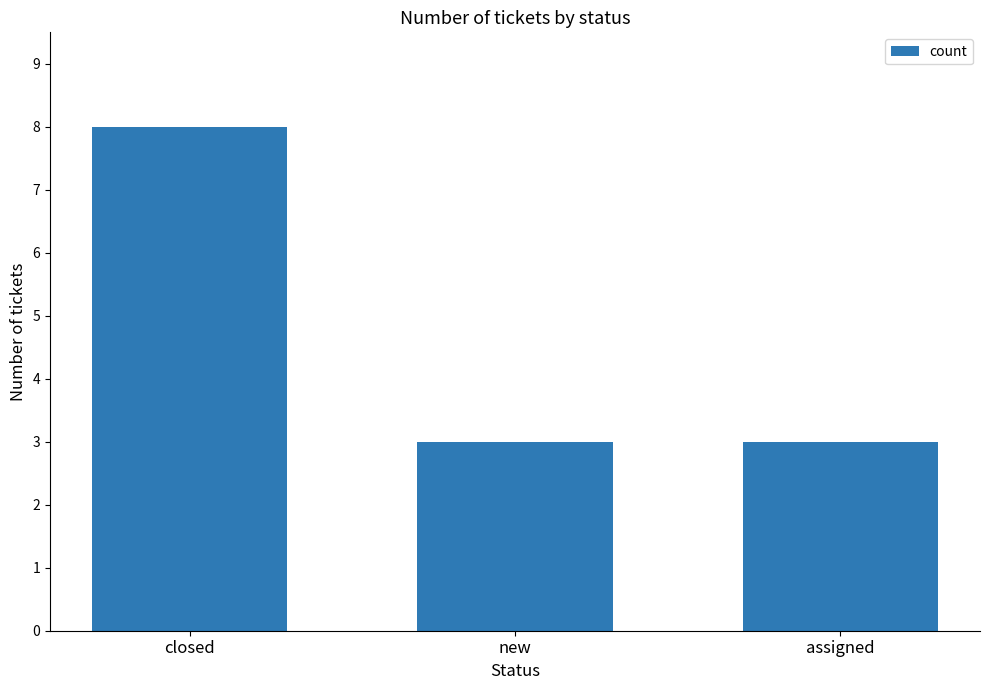

What position from the right is new?

2